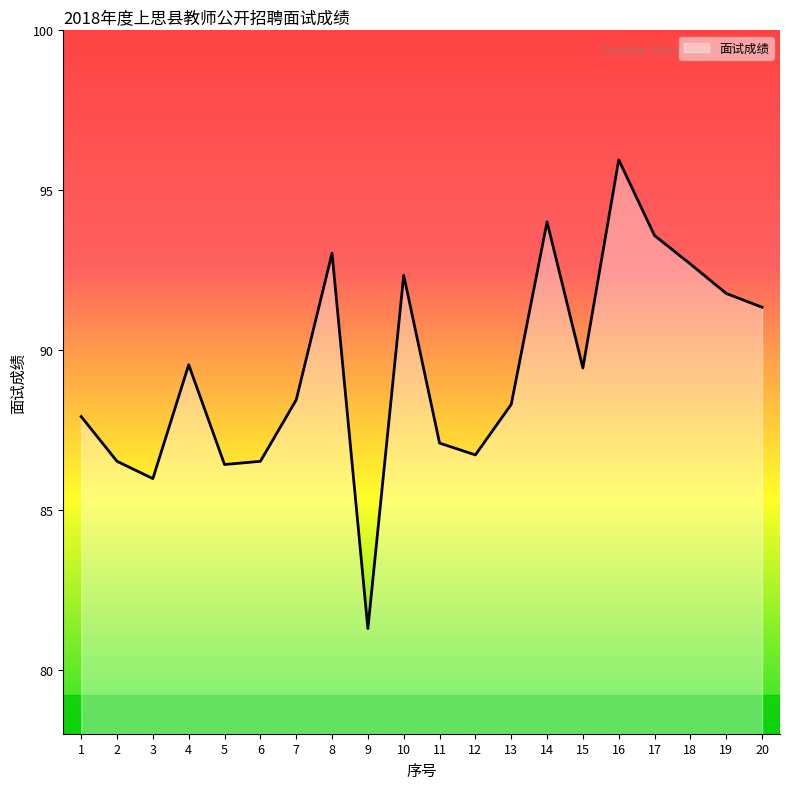

The chart shows a value of 86.5 at 2. True or false?

True